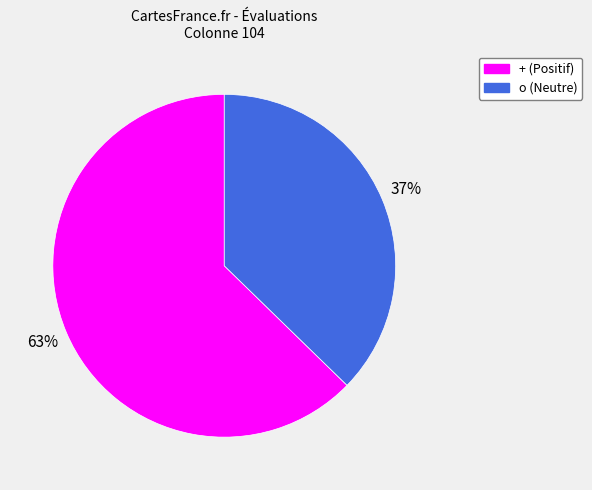

What is the ratio of the value at o to the value at +?

0.6